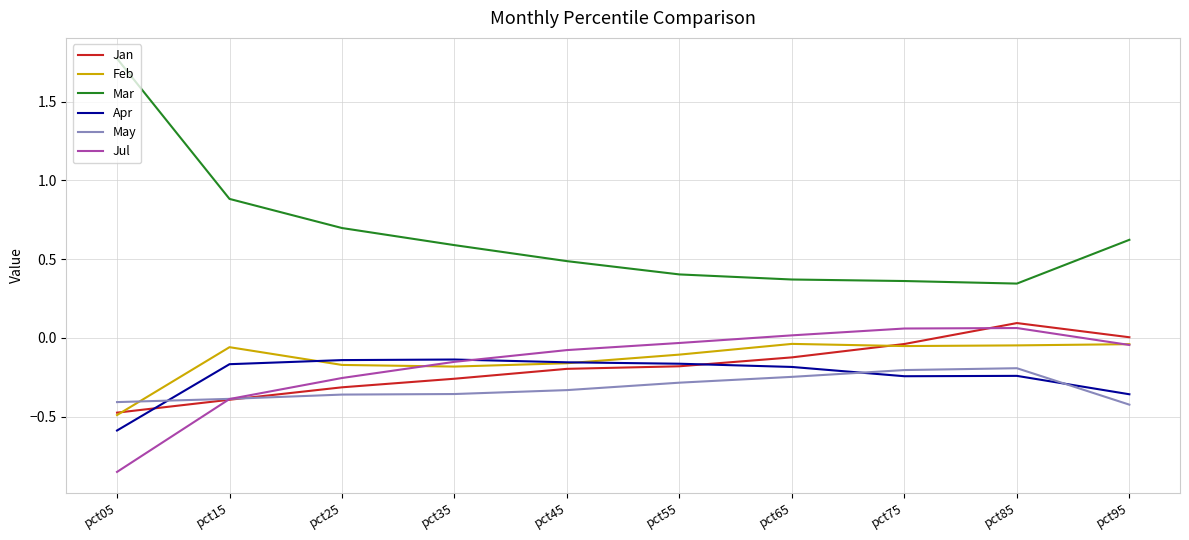

The value of Mar at pct05 is 1.1. True or false?

False